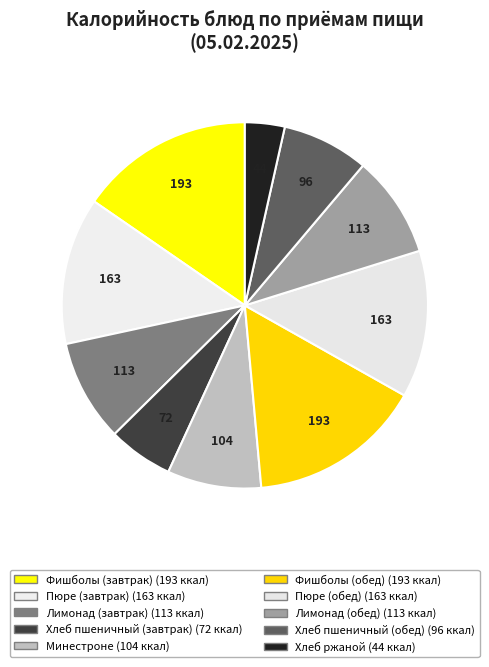

To the nearest percent, what is the average slice percentage?

10%